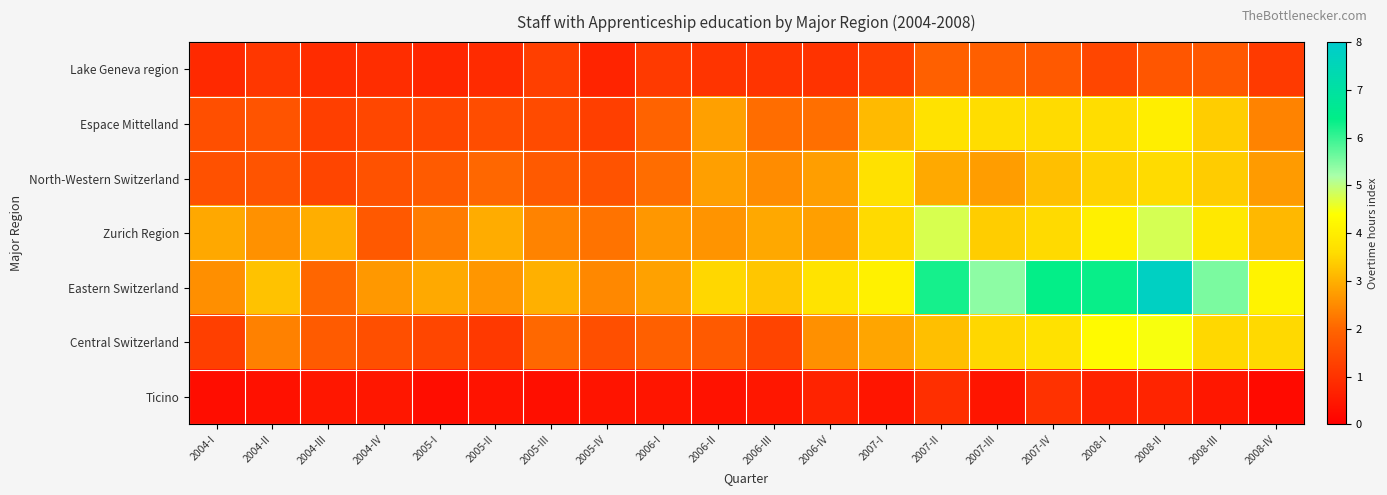

Reading left to right, list all the values displayed in this chart.

Lake Geneva region: 2004-I=0.8	2004-II=1.1	2004-III=0.9	2004-IV=0.9	2005-I=0.8	2005-II=0.8	2005-III=1.2	2005-IV=0.7	2006-I=1.2	2006-II=1.0	2006-III=1.0	2006-IV=1.0	2007-I=1.2	2007-II=1.9	2007-III=1.9	2007-IV=1.8	2008-I=1.4	2008-II=1.7	2008-III=1.7	2008-IV=1.1
Espace Mittelland: 2004-I=1.5	2004-II=1.7	2004-III=1.2	2004-IV=1.4	2005-I=1.4	2005-II=1.5	2005-III=1.5	2005-IV=1.3	2006-I=1.9	2006-II=2.8	2006-III=2.1	2006-IV=2.1	2007-I=3.1	2007-II=3.7	2007-III=3.6	2007-IV=3.6	2008-I=3.6	2008-II=4.0	2008-III=3.4	2008-IV=2.4
North-Western Switzerland: 2004-I=1.6	2004-II=1.7	2004-III=1.4	2004-IV=1.6	2005-I=1.8	2005-II=2.0	2005-III=1.8	2005-IV=1.6	2006-I=2.1	2006-II=2.8	2006-III=2.5	2006-IV=2.8	2007-I=3.7	2007-II=2.9	2007-III=2.7	2007-IV=3.2	2008-I=3.5	2008-II=3.6	2008-III=3.4	2008-IV=2.7
Zurich Region: 2004-I=2.9	2004-II=2.6	2004-III=3.0	2004-IV=1.8	2005-I=2.3	2005-II=2.9	2005-III=2.4	2005-IV=2.2	2006-I=2.7	2006-II=2.6	2006-III=2.9	2006-IV=2.8	2007-I=3.6	2007-II=4.8	2007-III=3.4	2007-IV=3.6	2008-I=4.1	2008-II=4.8	2008-III=3.9	2008-IV=3.1
Eastern Switzerland: 2004-I=2.6	2004-II=3.2	2004-III=2.0	2004-IV=2.7	2005-I=2.9	2005-II=2.6	2005-III=3.0	2005-IV=2.5	2006-I=2.8	2006-II=3.5	2006-III=3.3	2006-IV=3.8	2007-I=4.1	2007-II=6.2	2007-III=5.4	2007-IV=6.4	2008-I=6.3	2008-II=7.8	2008-III=5.5	2008-IV=4.1
Central Switzerland: 2004-I=1.2	2004-II=2.4	2004-III=1.8	2004-IV=1.6	2005-I=1.4	2005-II=1.1	2005-III=2.0	2005-IV=1.6	2006-I=1.9	2006-II=1.8	2006-III=1.4	2006-IV=2.6	2007-I=2.9	2007-II=3.2	2007-III=3.5	2007-IV=3.7	2008-I=4.3	2008-II=4.5	2008-III=3.5	2008-IV=3.6
Ticino: 2004-I=0.3	2004-II=0.3	2004-III=0.5	2004-IV=0.5	2005-I=0.3	2005-II=0.4	2005-III=0.3	2005-IV=0.4	2006-I=0.4	2006-II=0.4	2006-III=0.5	2006-IV=0.7	2007-I=0.4	2007-II=0.9	2007-III=0.4	2007-IV=1.0	2008-I=0.7	2008-II=0.7	2008-III=0.5	2008-IV=0.2